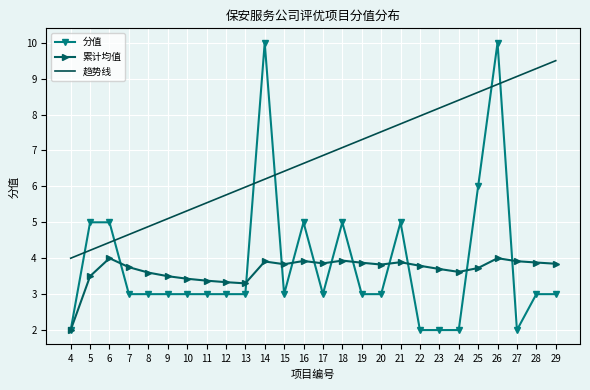

What is the maximum value shown in the chart?

10.0